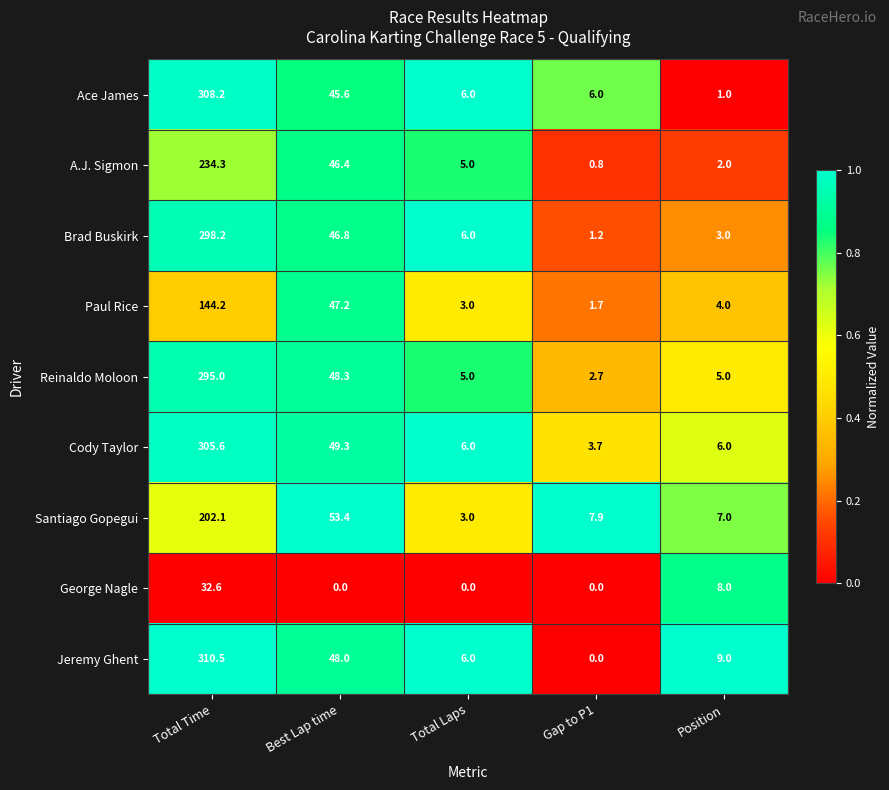

At which label is Brad Buskirk closest to 149?

Best Lap time